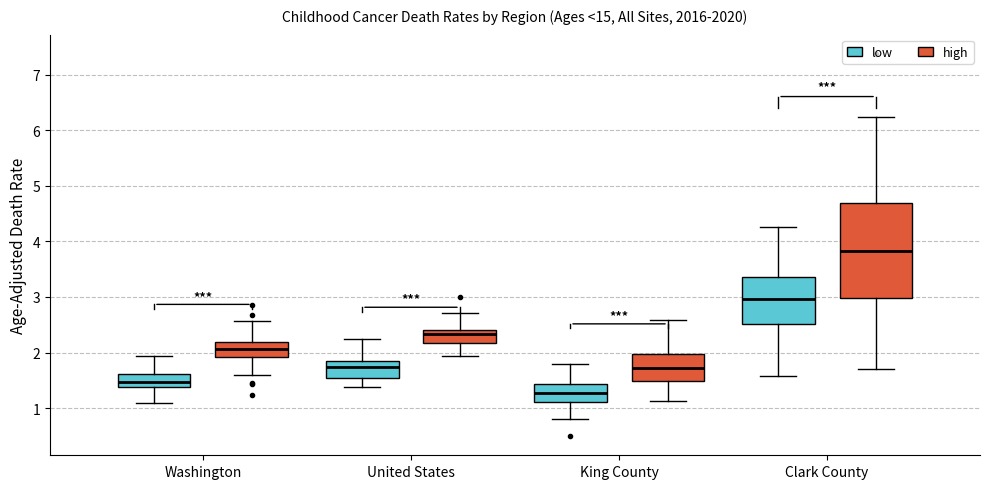

Which box has the lowest median line?

King County (low)